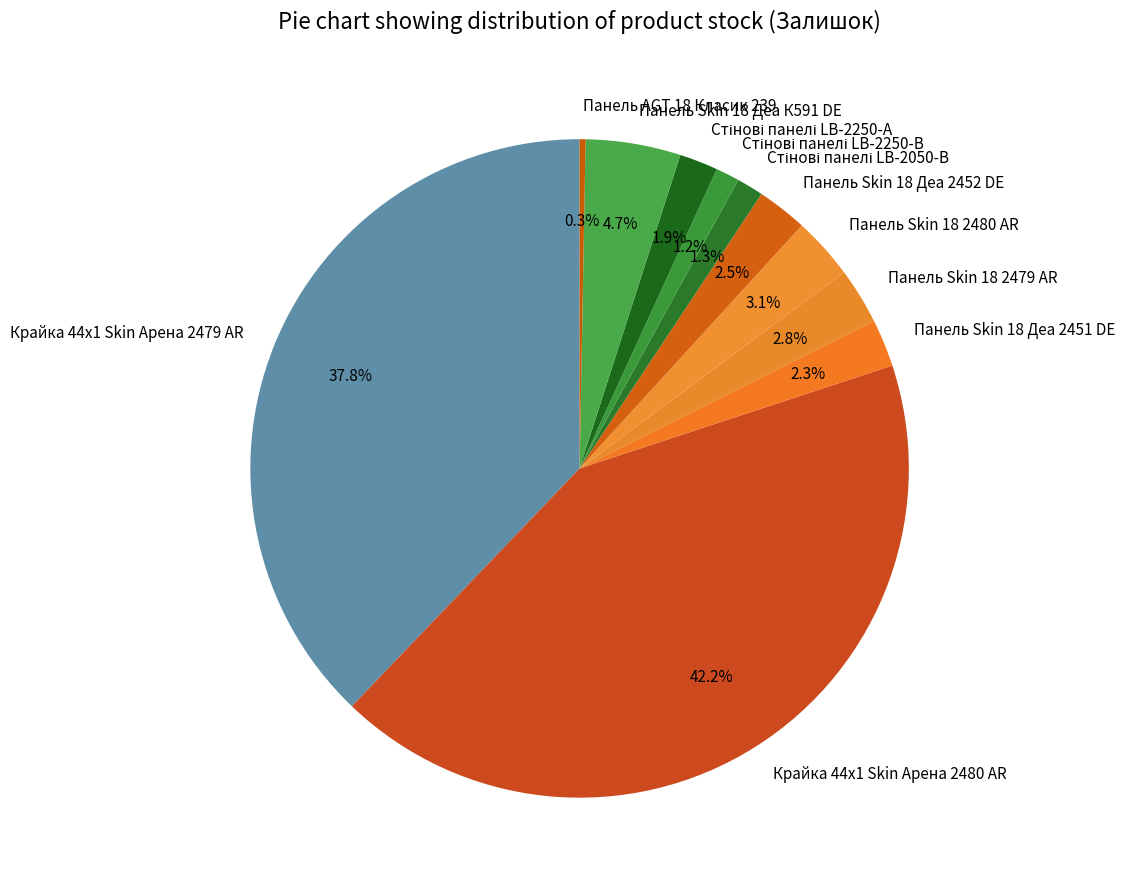

What is the ratio of the value at Панель Skin 18 2479 AR to the value at Панель Skin 18 2480 AR?

0.9